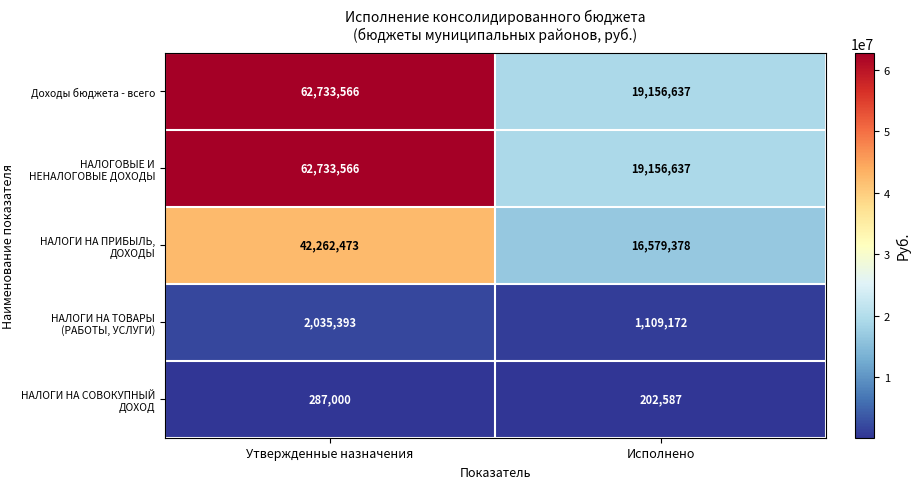

How many categories are shown in the chart?

2